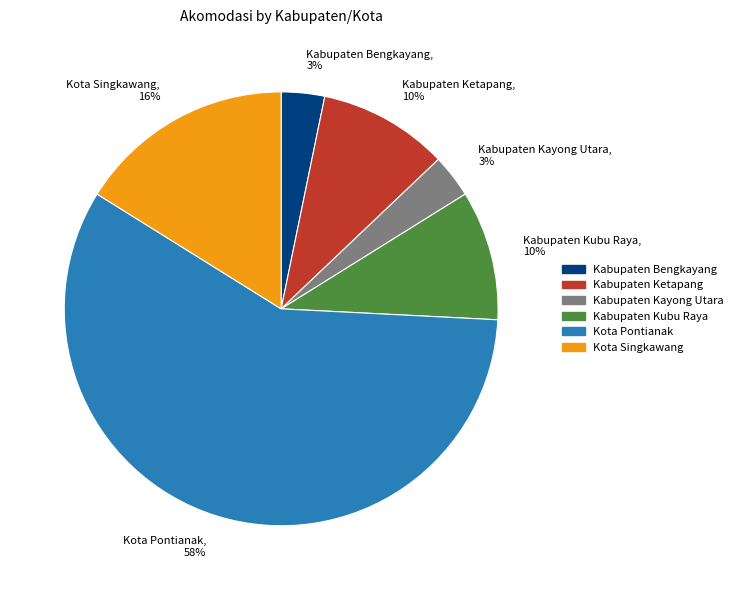

What is the ratio of the value at Kabupaten Kayong Utara to the value at Kabupaten Ketapang?

0.3